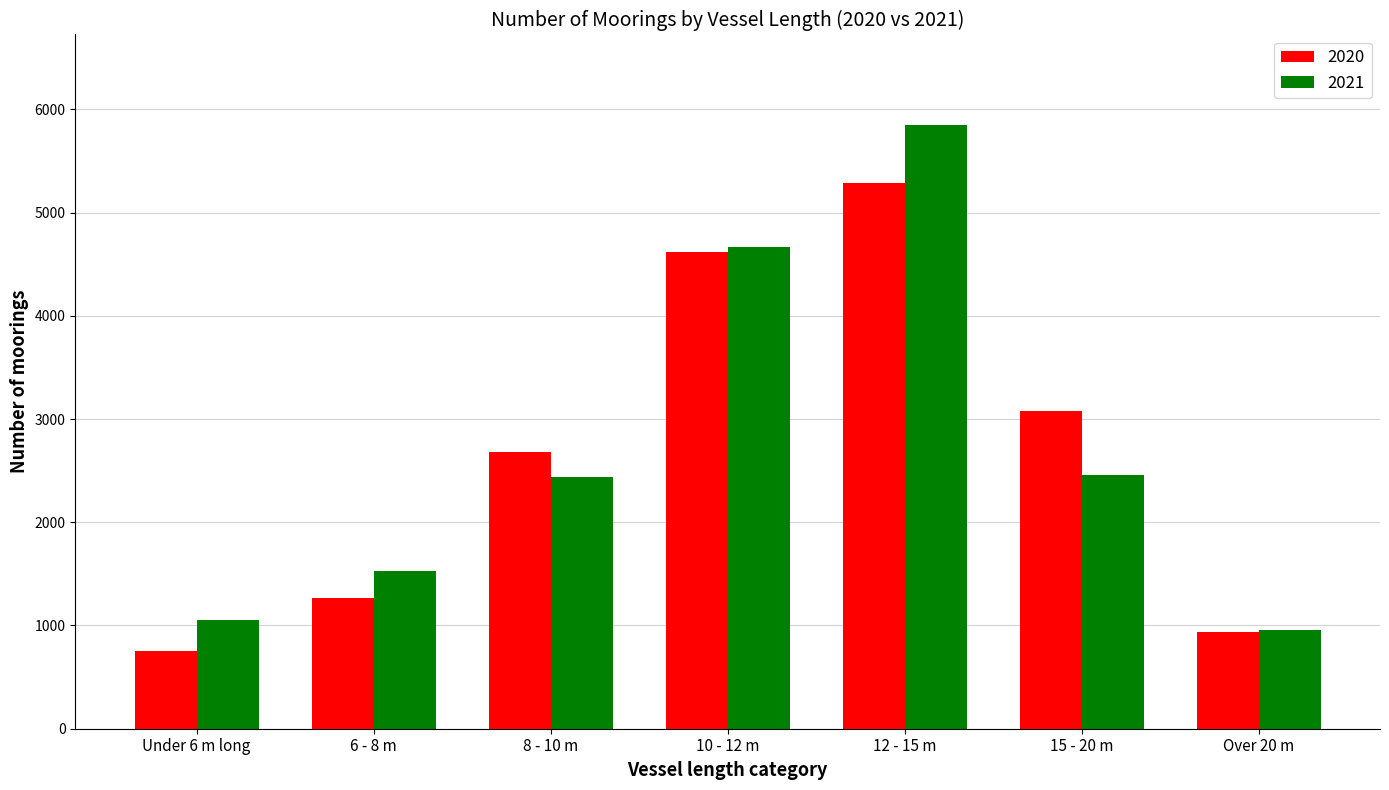

Count the number of data series in this chart.

2